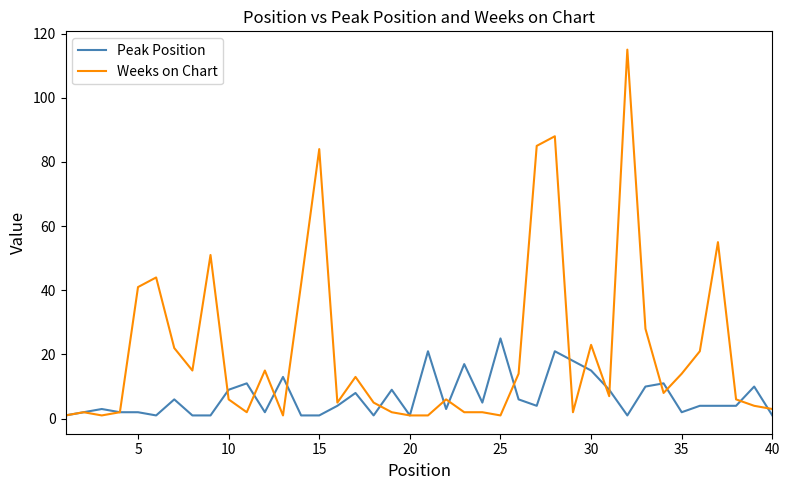

What is the difference between the maximum and minimum values in the Peak Position series?

24